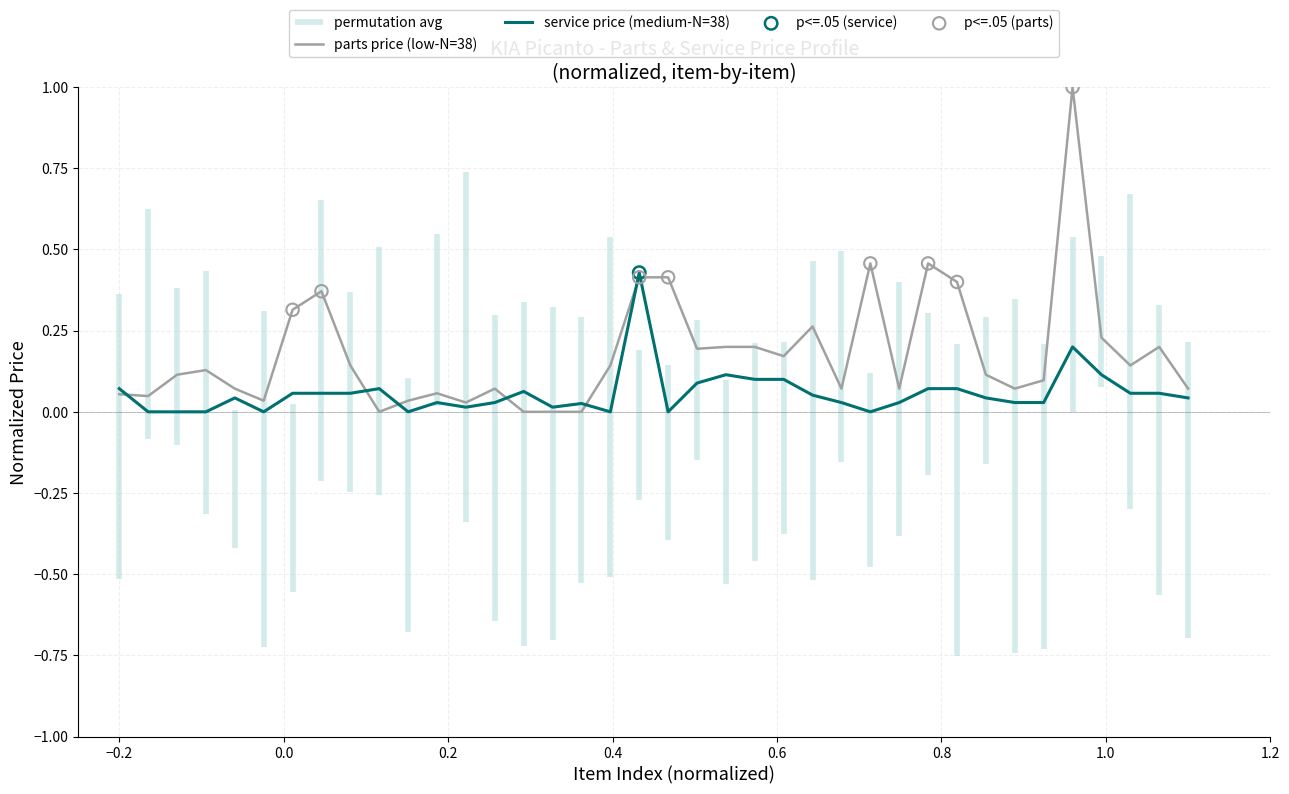

Which series has the largest total across all categories?

parts_price